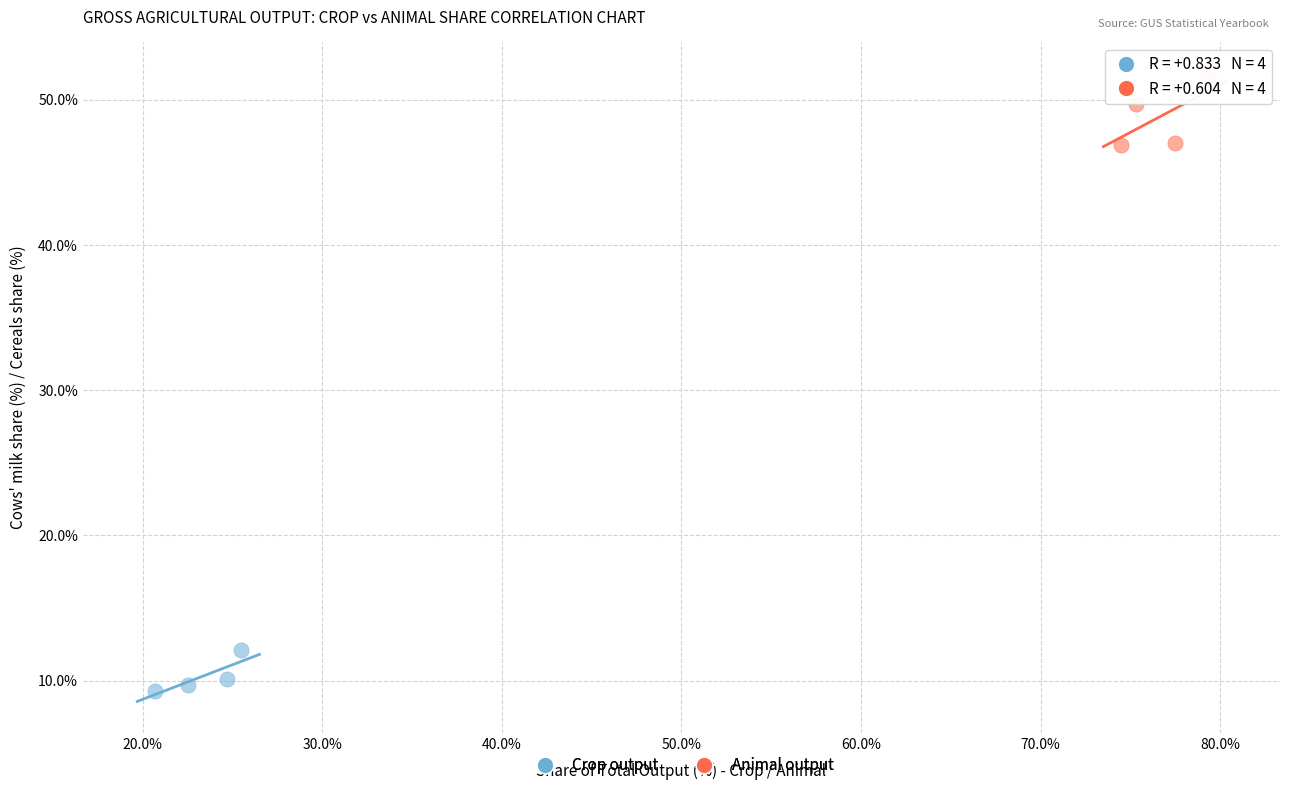

Which series has the widest spread of Y values?

Animal output